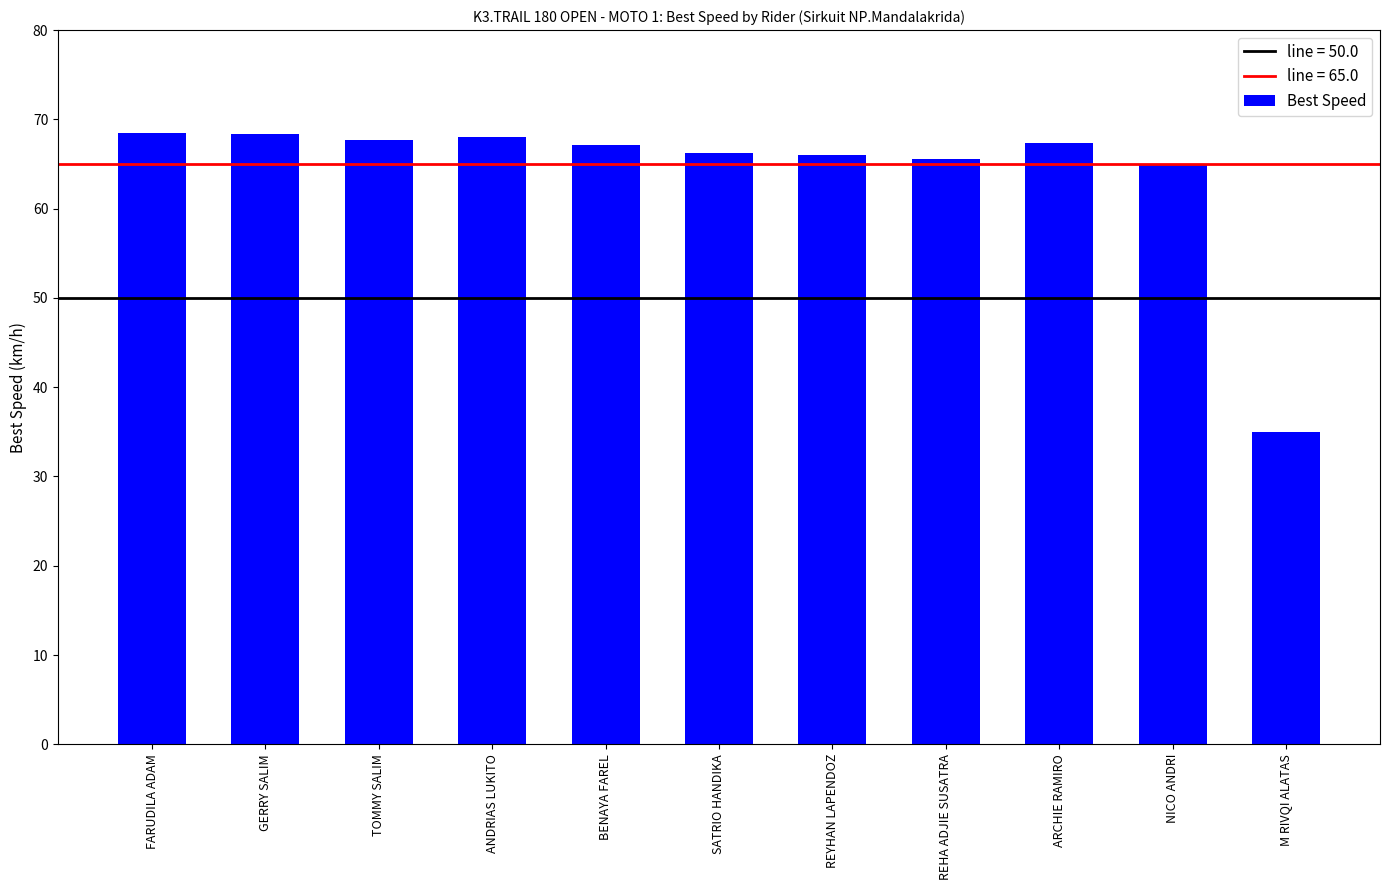

What is the average value?

64.0